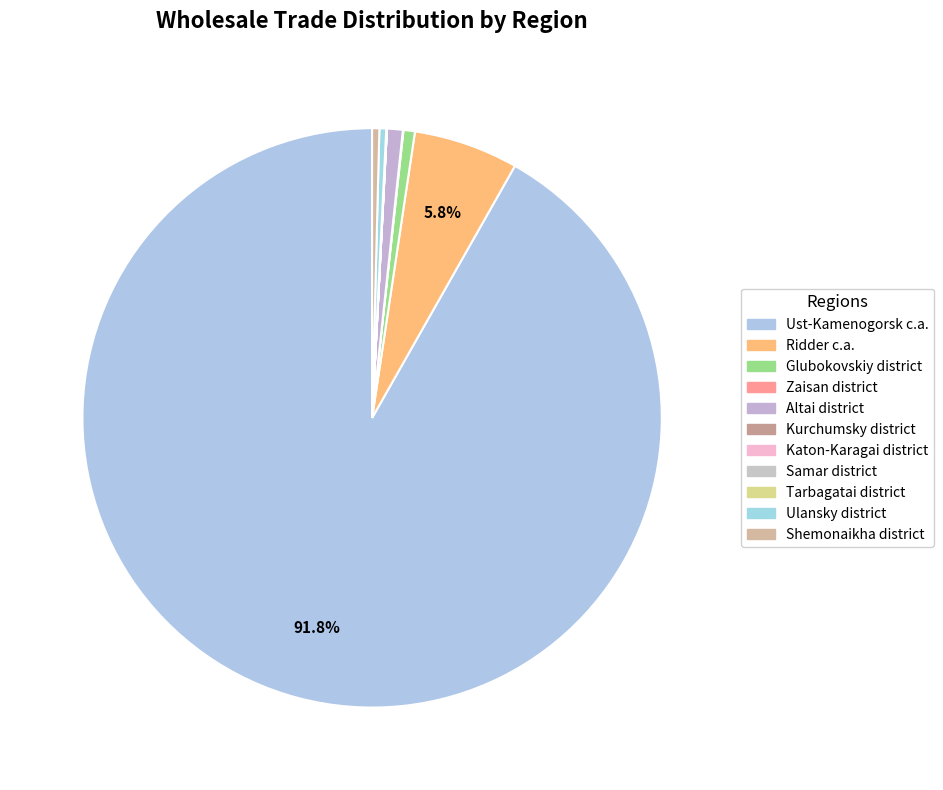

Rank the categories by value from lowest to highest.

Kurchumsky district, Samar district, Katon-Karagai district, Tarbagatai district, Zaisan district, Ulansky district, Shemonaikha district, Glubokovskiy district, Altai district, Ridder c.a., Ust-Kamenogorsk c.a.